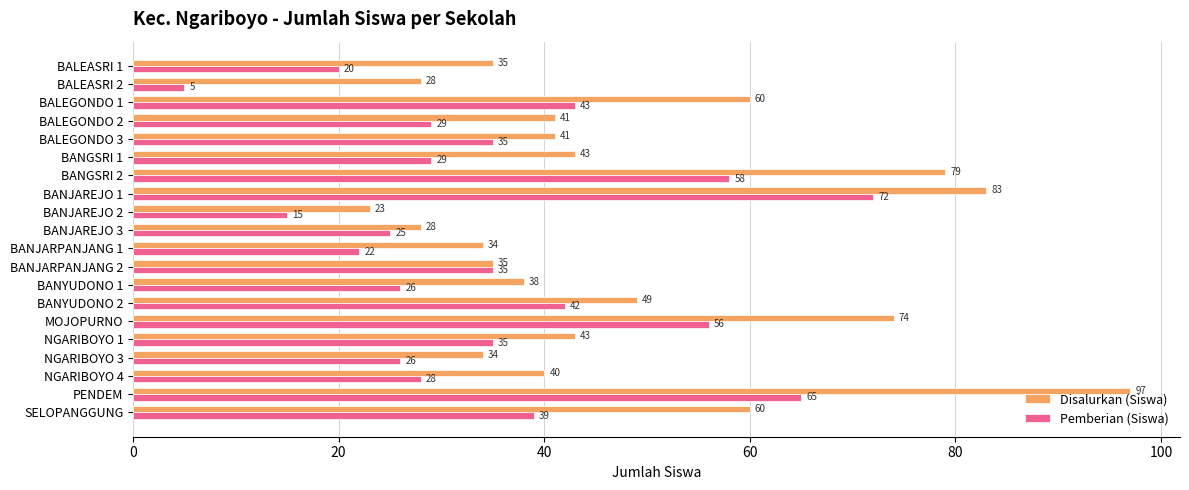

What is the average value of the Pemberian (Siswa) series?

35